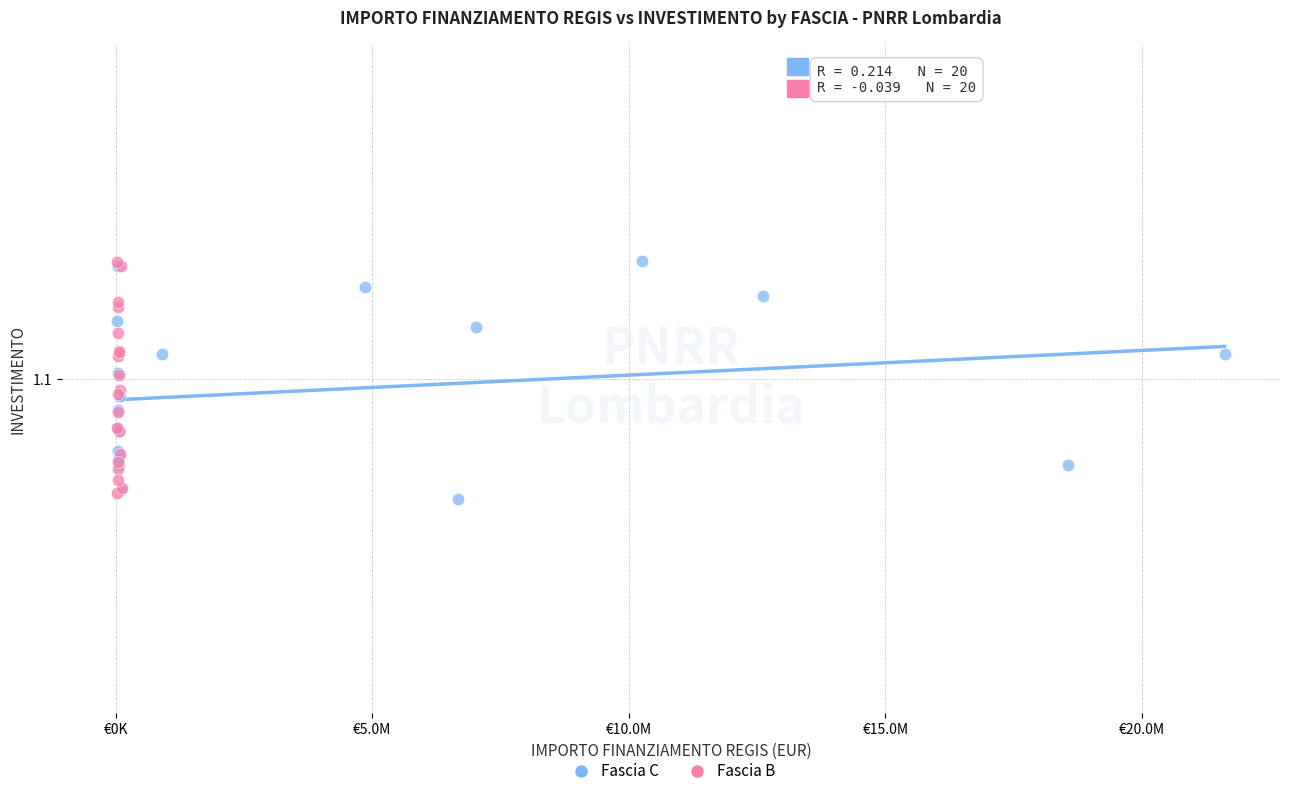

What are all the series names shown in the legend?

Fascia C, Fascia B